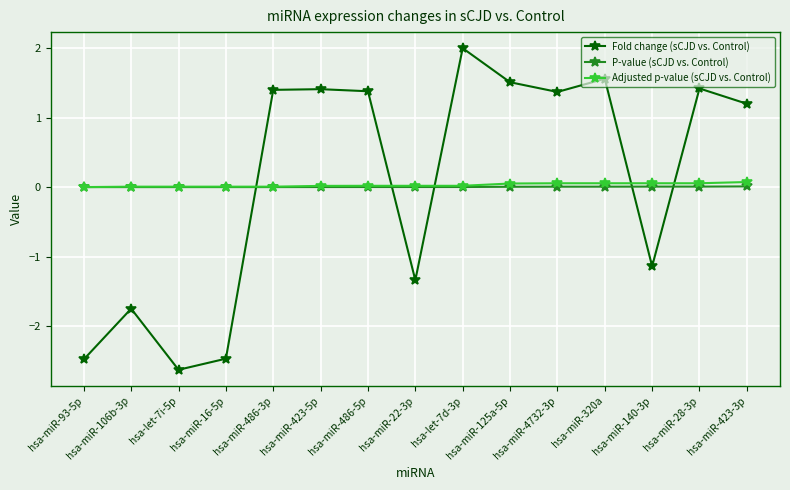

Is the value of Fold change (sCJD vs. Control) at hsa-miR-486-3p greater than the value of P-value (sCJD vs. Control) at hsa-miR-22-3p?

Yes